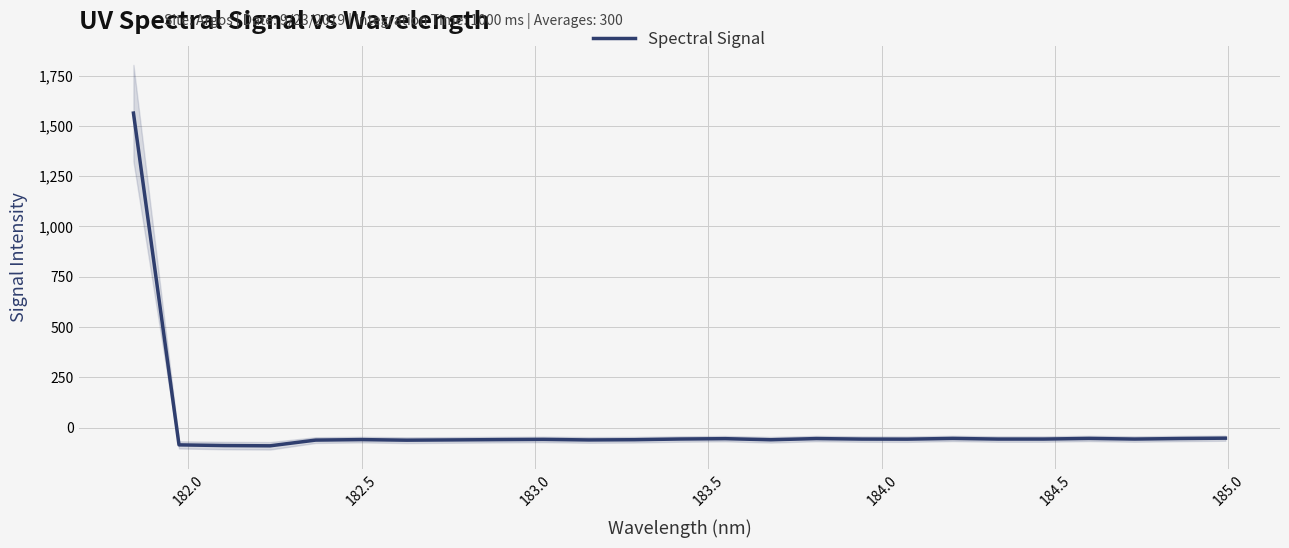

How many points are higher than both their immediate neighbors (excluding endpoints)?

6